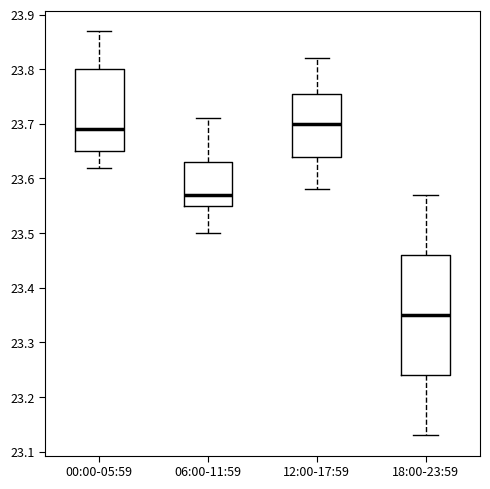

Reading left to right, transcribe this box plot: for each box, give where its median line is, the range the box spans, and where its two whiskers end, as read against the y-axis. The values are not printed on the chart, so give them approximately, as read against the axis.

00:00-05:59: median 23.69, box 23.65 to 23.80, whiskers 23.62 to 23.87
06:00-11:59: median 23.57, box 23.55 to 23.63, whiskers 23.50 to 23.71
12:00-17:59: median 23.70, box 23.64 to 23.76, whiskers 23.58 to 23.82
18:00-23:59: median 23.35, box 23.24 to 23.46, whiskers 23.13 to 23.57